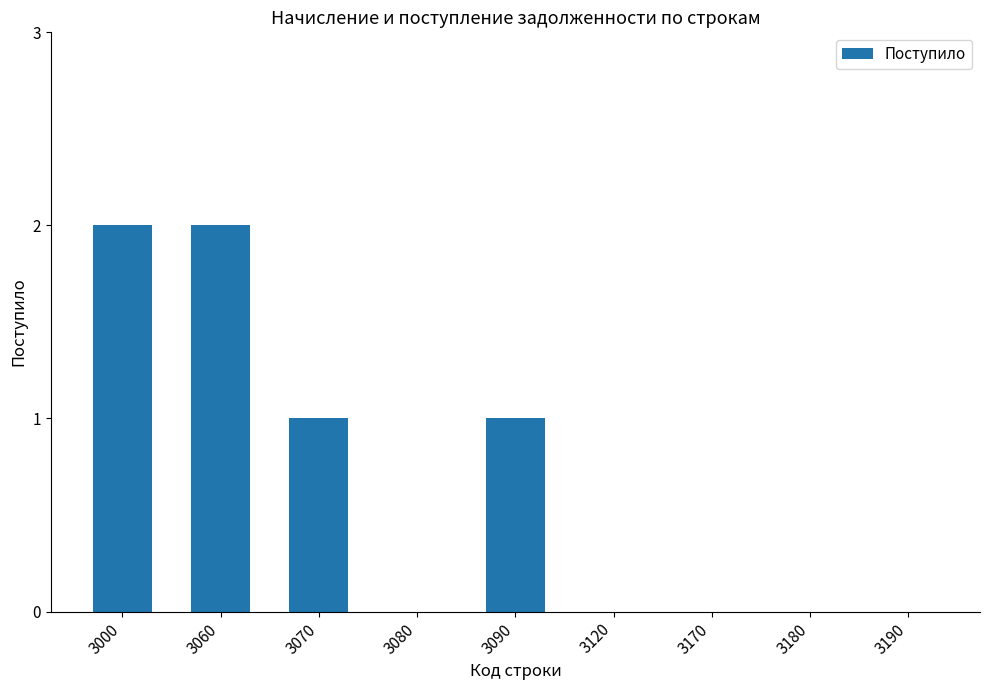

What is the difference between the values at 3000 and 3120?

2